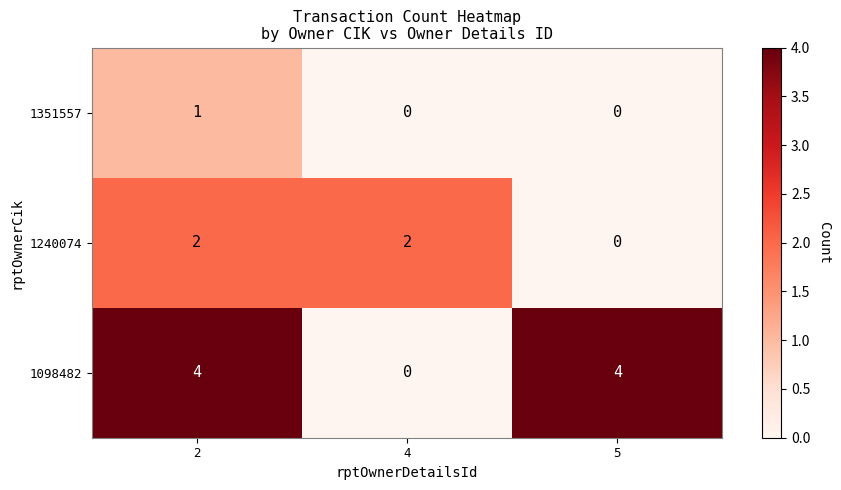

Which category has the lowest value in the 1098482 series?

4